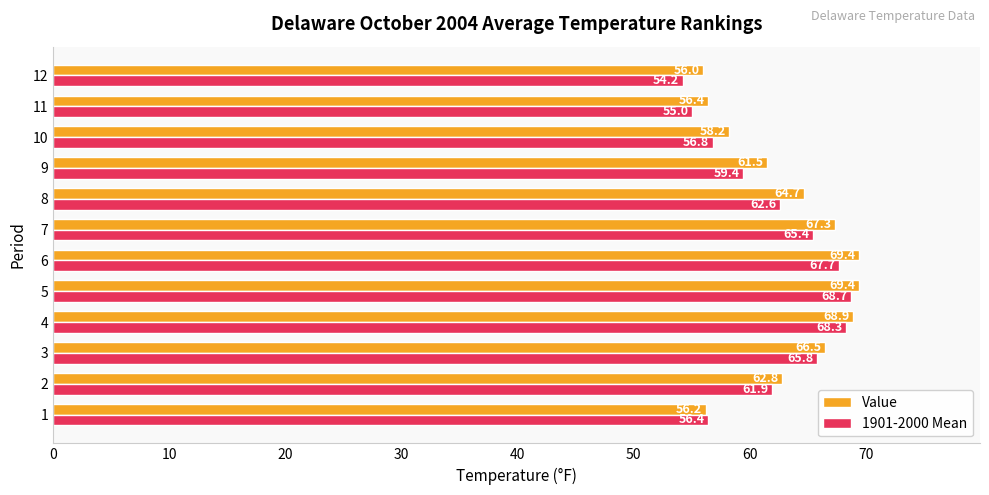

What is the highest value of the 1901-2000 Mean series?

68.7